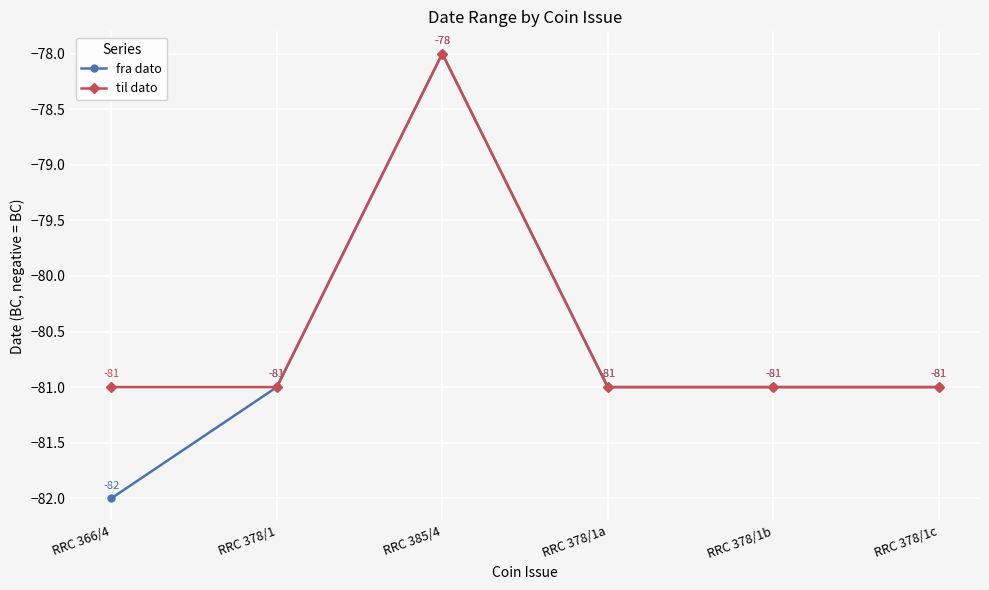

What is the label of the 1st point from the left?

RRC 366/4